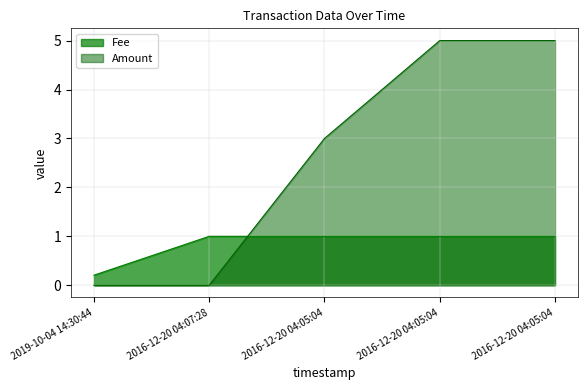

Reading left to right, what are all the values shown in this chart?

Amount: 2019-10-04 14:30:44=0.0	2016-12-20 04:07:28=0.0	2016-12-20 04:05:04=3.0	2016-12-20 04:05:04=5.0	2016-12-20 04:05:04=5.0
Fee: 2019-10-04 14:30:44=0.2	2016-12-20 04:07:28=1.0	2016-12-20 04:05:04=1.0	2016-12-20 04:05:04=1.0	2016-12-20 04:05:04=1.0